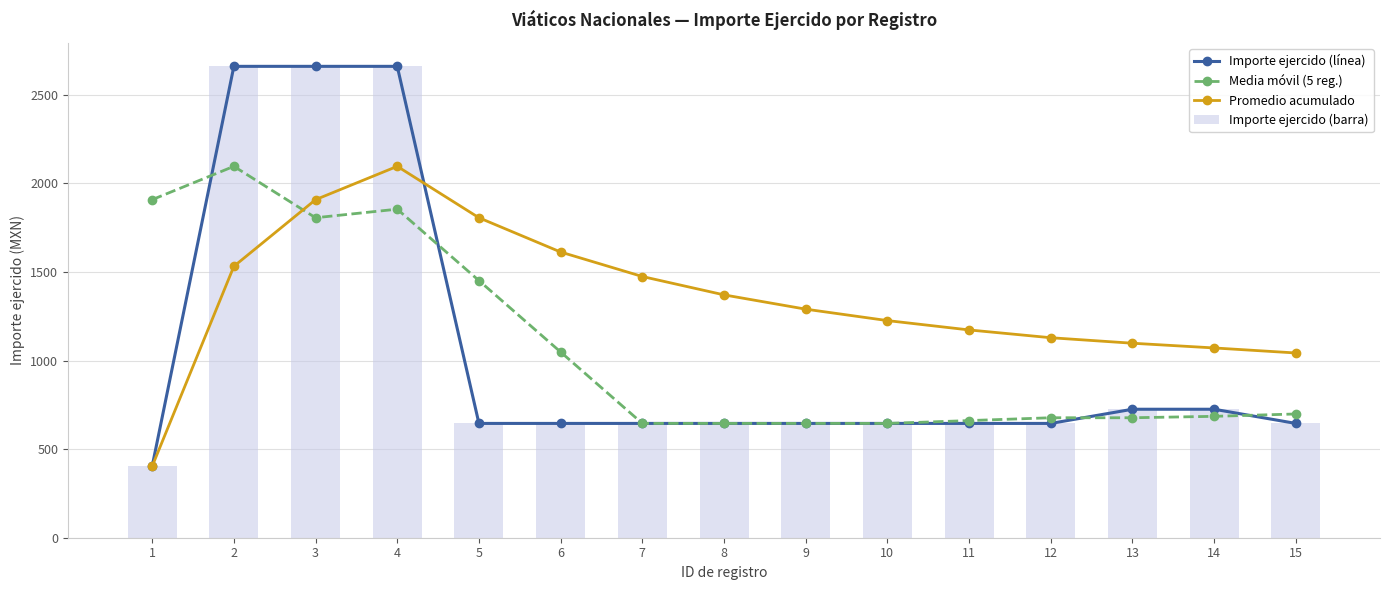

Reading left to right, transcribe all the data shown in this chart.

Importe ejercido (línea): 403.0	2660.0	2660.0	2660.0	645.0	645.0	645.0	645.0	645.0	645.0	645.0	645.0	725.0	725.0	645.0
Media móvil (5 reg.): 1907.7	2095.8	1805.6	1854.0	1451.0	1048.0	645.0	645.0	645.0	645.0	661.0	677.0	677.0	685.0	698.3
Promedio acumulado: 403.0	1531.5	1907.7	2095.8	1805.6	1612.2	1474.0	1370.4	1289.8	1225.3	1172.5	1128.6	1097.5	1070.9	1042.5
Importe ejercido (barra): 403.0	2660.0	2660.0	2660.0	645.0	645.0	645.0	645.0	645.0	645.0	645.0	645.0	725.0	725.0	645.0